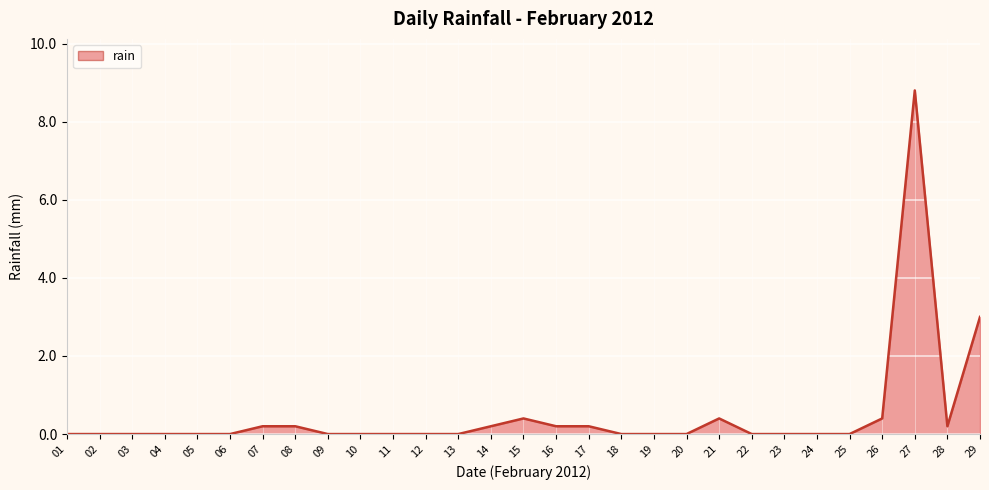

True or false: the data shows 0.0 at 02.

True